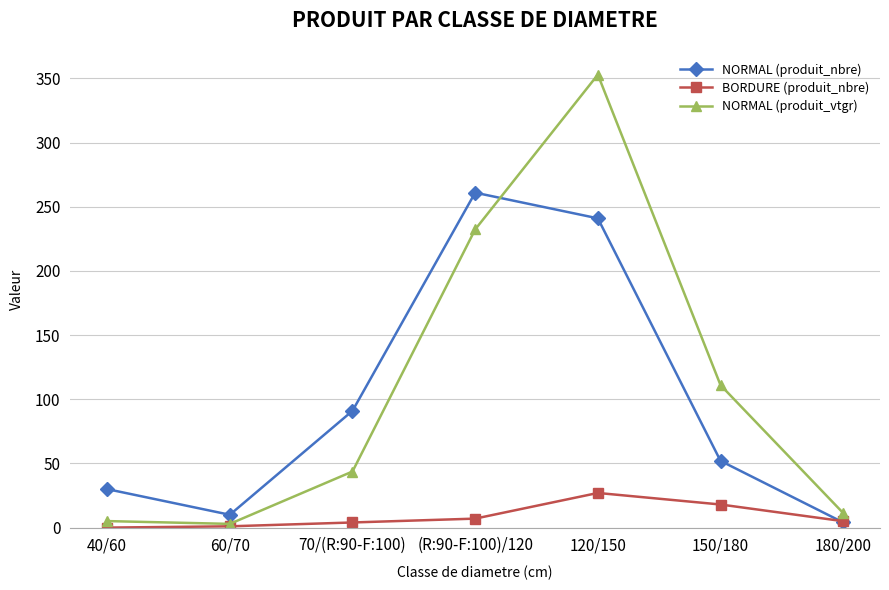

What are all the series names shown in the legend?

NORMAL (produit_nbre), BORDURE (produit_nbre), NORMAL (produit_vtgr)